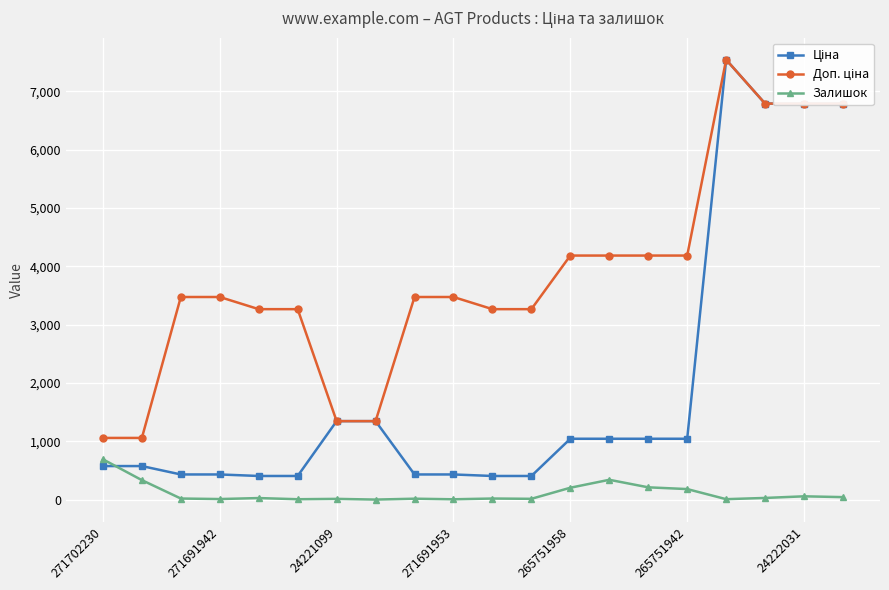

True or false: Залишок has more than 1 interior local peaks.

True